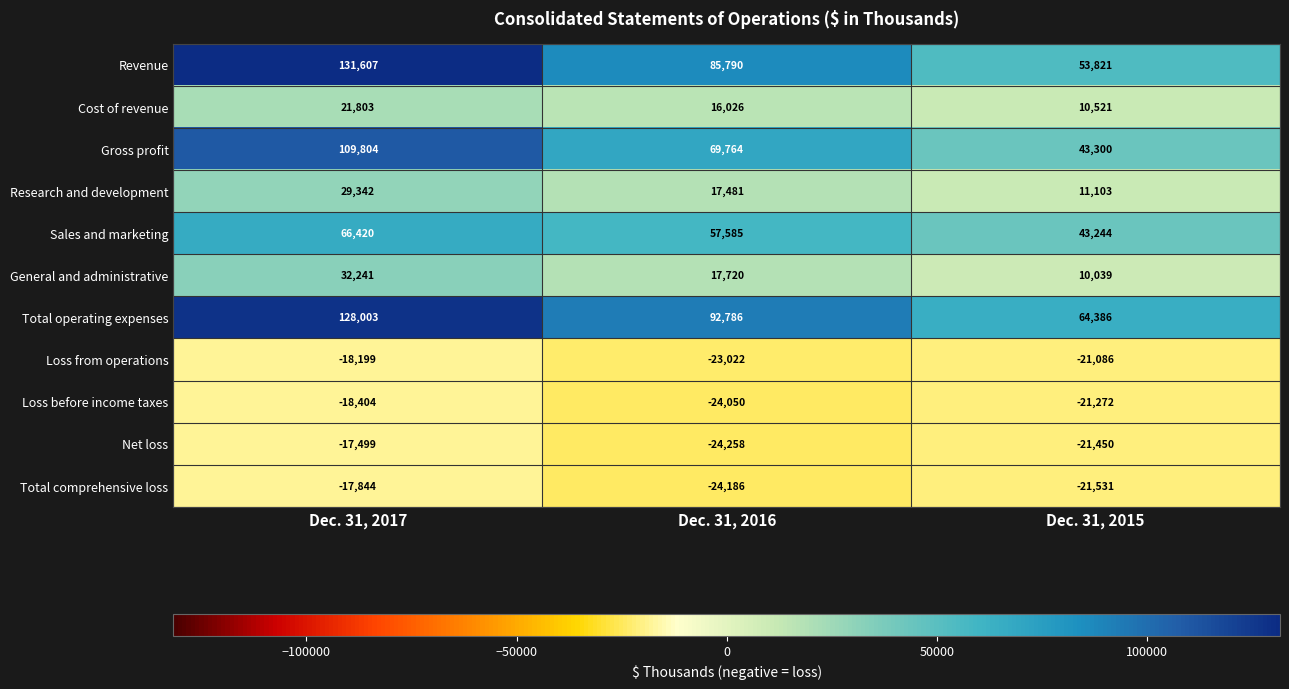

What value does the Loss before income taxes series have at Dec. 31, 2017, to the nearest 100?

-18400